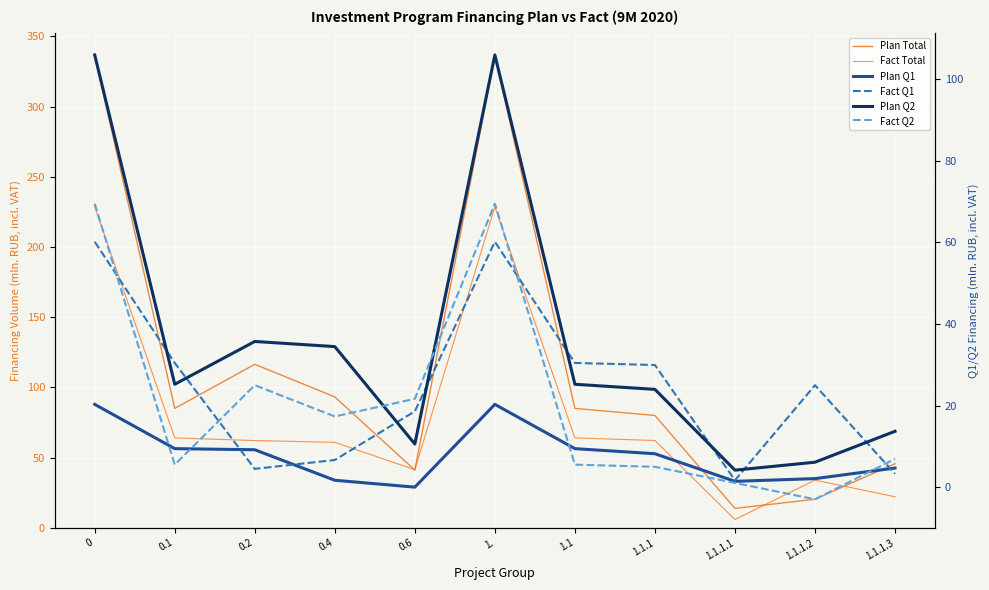

The value of Plan Q2 at 1. is 105.9. True or false?

True